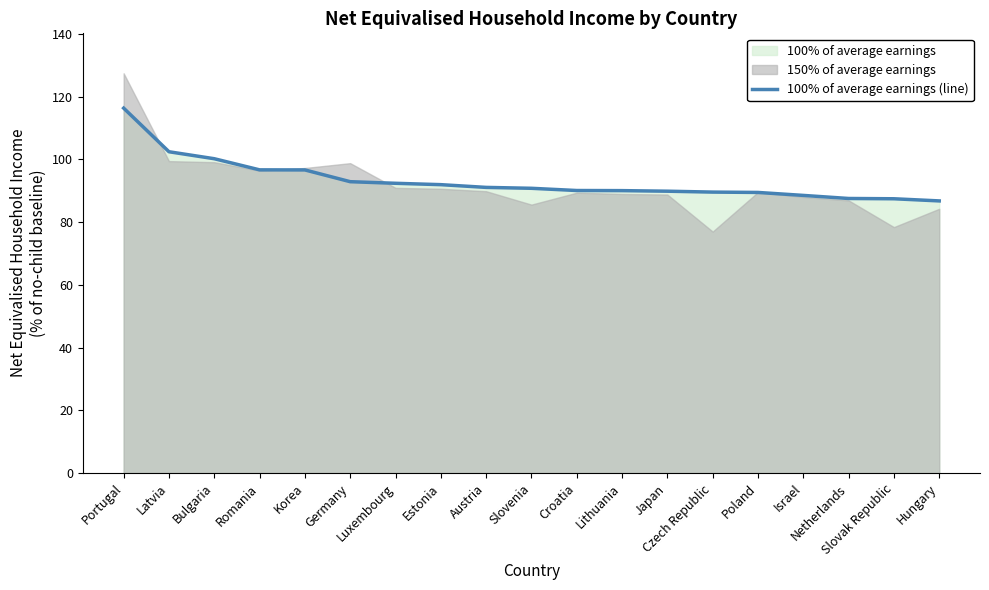

What is the label of the 14th point from the right?

Germany